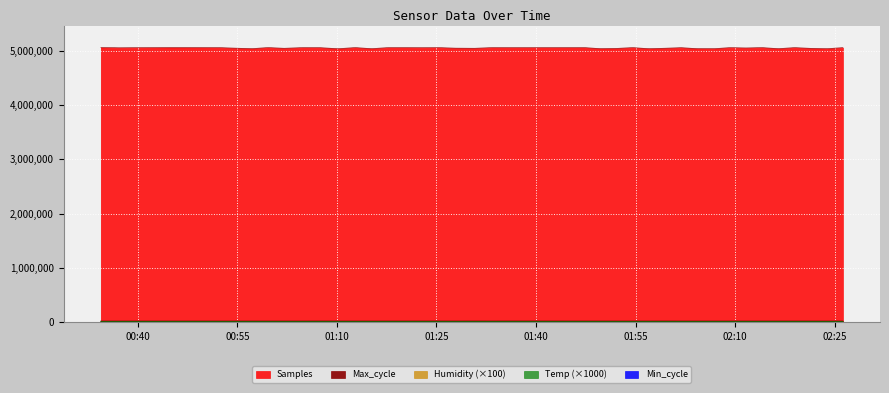

What is the sum of all Humidity values?

354340